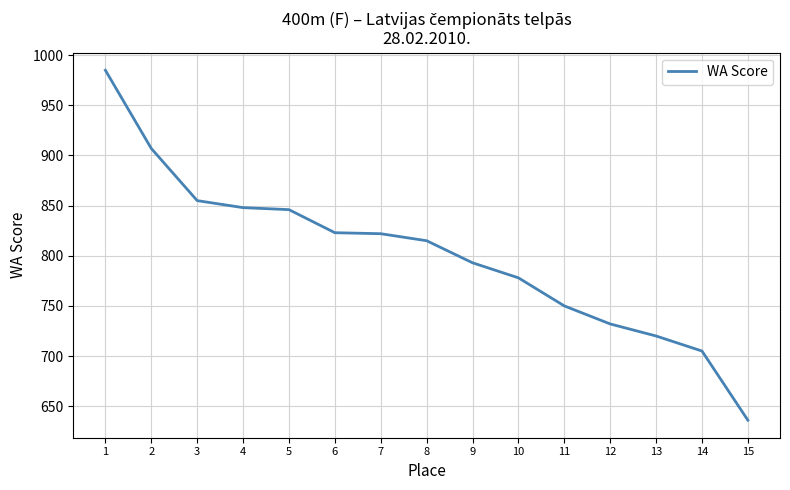

At which category does the chart reach its peak across all series?

1